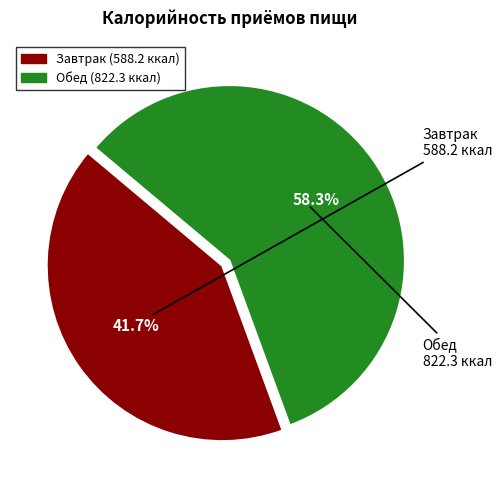

What is the ratio of the value at Обед to the value at Завтрак?

1.4